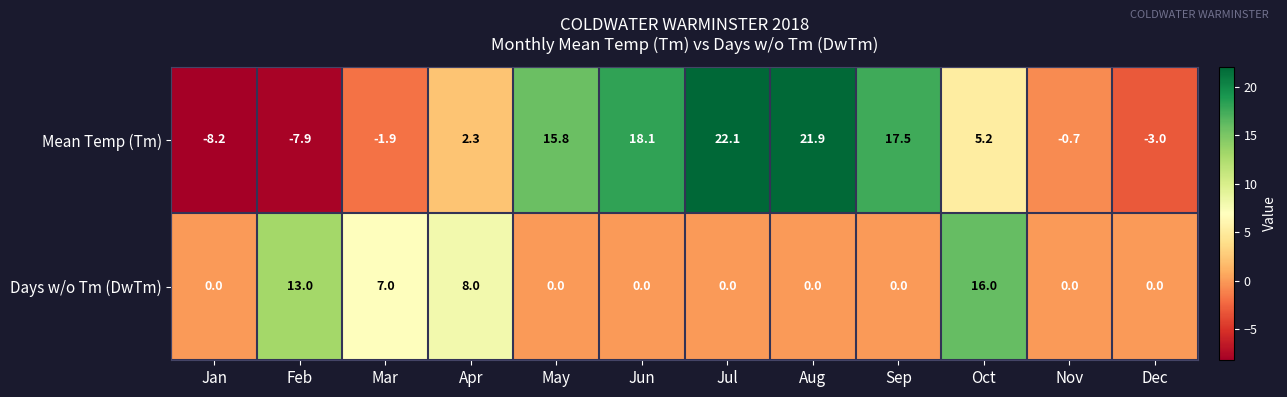

What is the average value of the Days w/o Tm (DwTm) series?

3.7